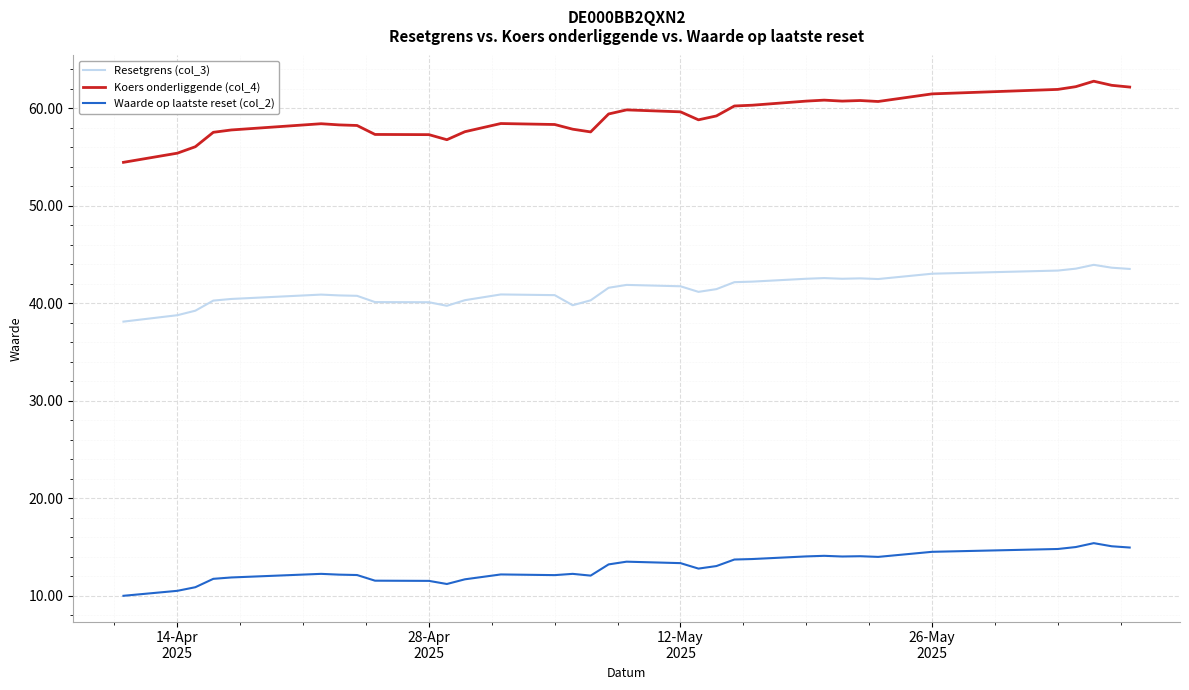

True or false: Resetgrens (col_3) and Koers onderliggende (col_4) intersect in this chart.

False